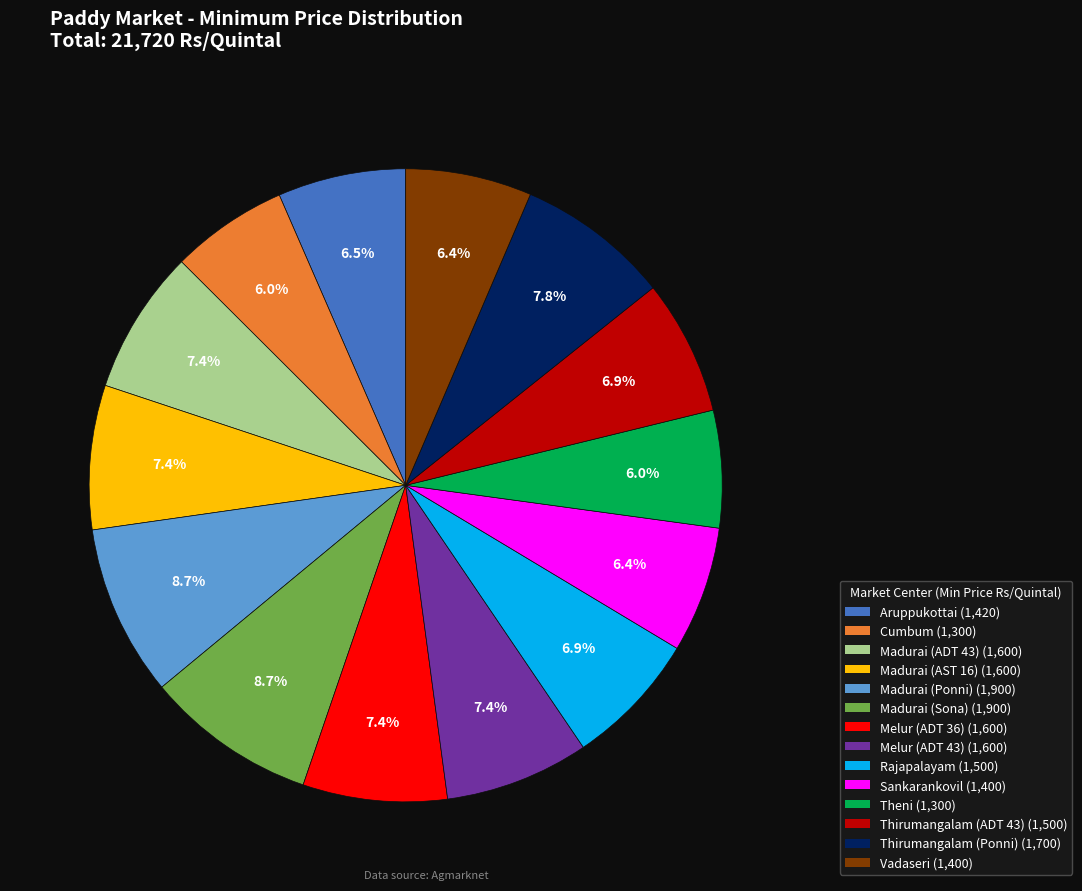

What is the total percentage of Aruppukottai and Cumbum?

12.5%